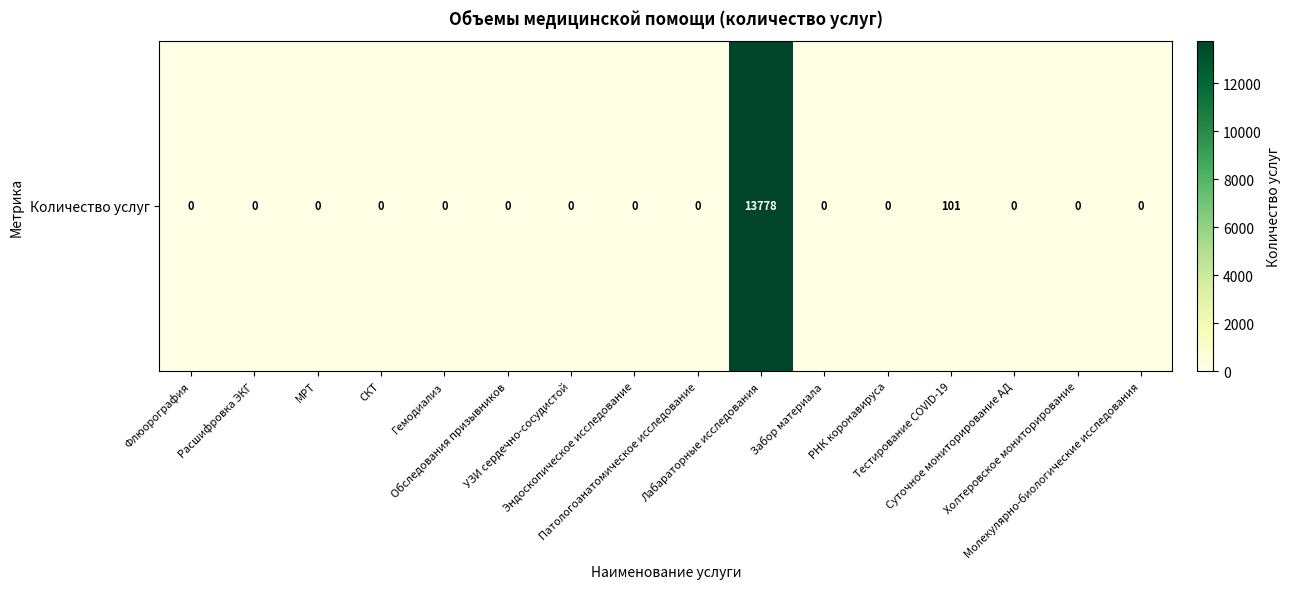

What is the maximum value shown in the chart?

13778